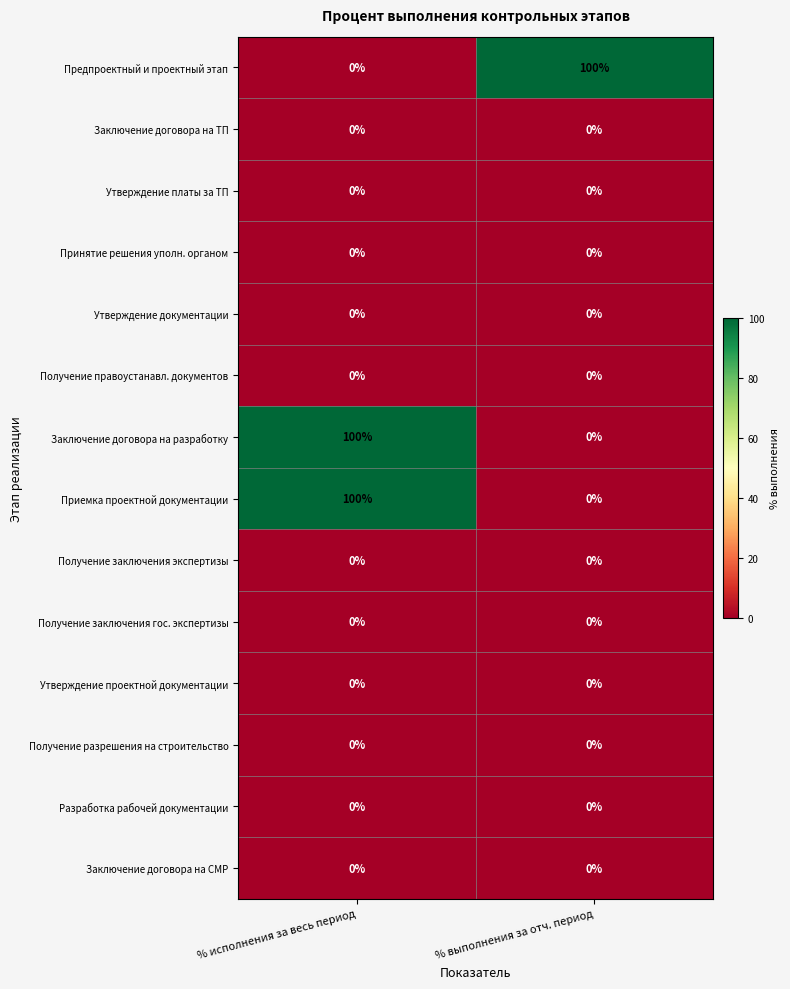

What is the average value of the Приемка проектной документации series?

50